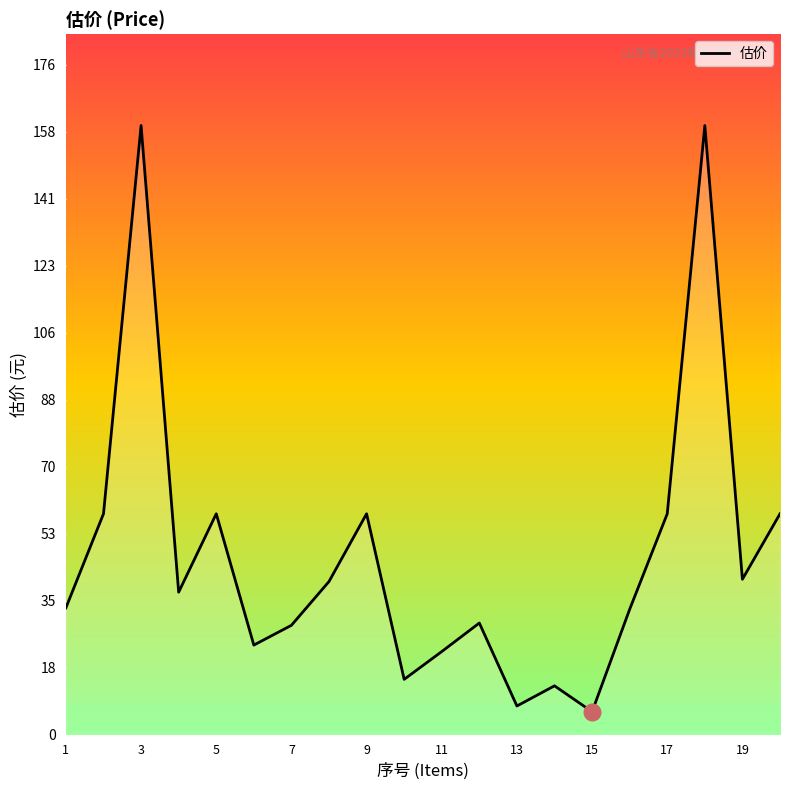

What is the difference between the maximum and minimum values?

154.0